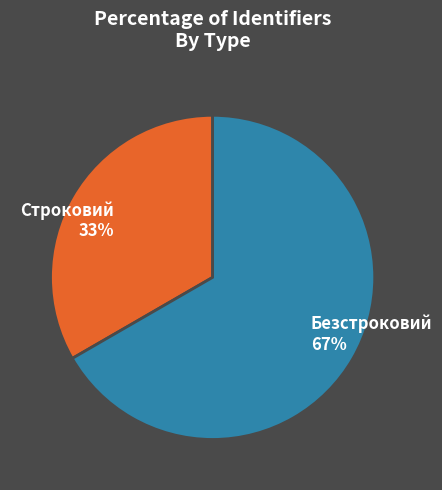

Which slice is the smallest?

Строковий